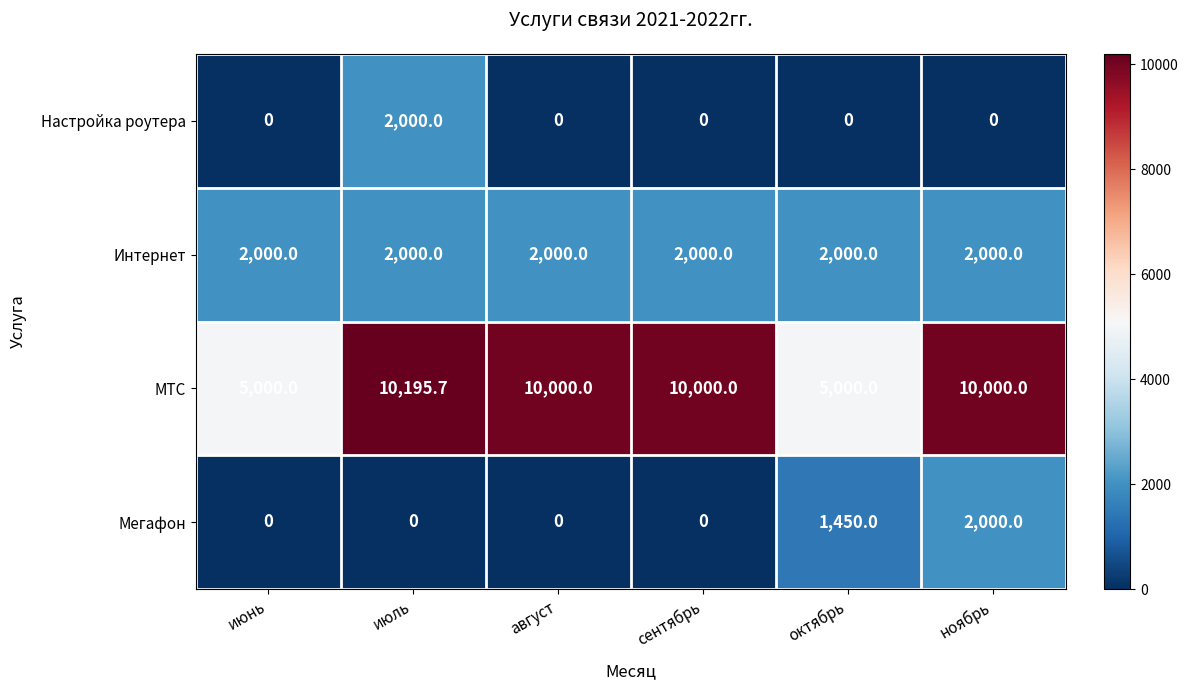

Reading right to left, extract all data points from this chart.

Настройка роутера: ноябрь=0.0	октябрь=0.0	сентябрь=0.0	август=0.0	июль=2000.0	июнь=0.0
Интернет: ноябрь=2000.0	октябрь=2000.0	сентябрь=2000.0	август=2000.0	июль=2000.0	июнь=2000.0
МТС: ноябрь=10000.0	октябрь=5000.0	сентябрь=10000.0	август=10000.0	июль=10195.7	июнь=5000.0
Мегафон: ноябрь=2000.0	октябрь=1450.0	сентябрь=0.0	август=0.0	июль=0.0	июнь=0.0